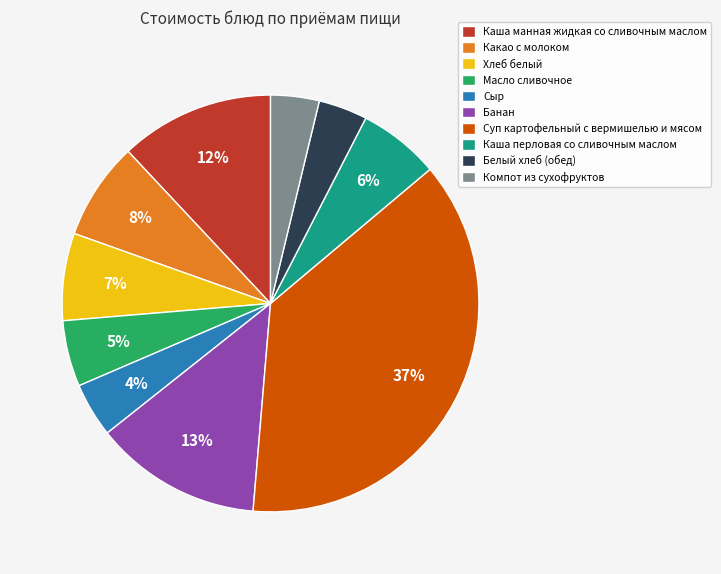

Combined, do Суп картофельный с вермишелью и мясом and Сыр account for over 50%?

No